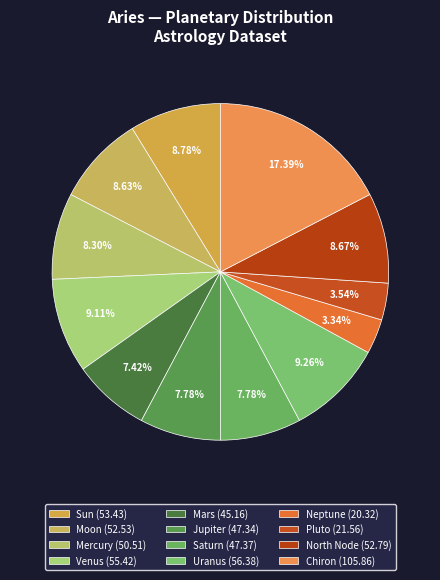

To the nearest percent, what is the combined percentage of Venus and Jupiter?

17%